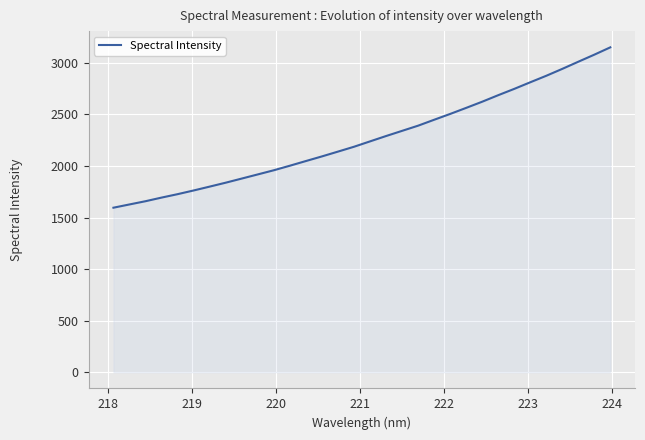

What is the difference between the maximum and minimum values?

1555.3